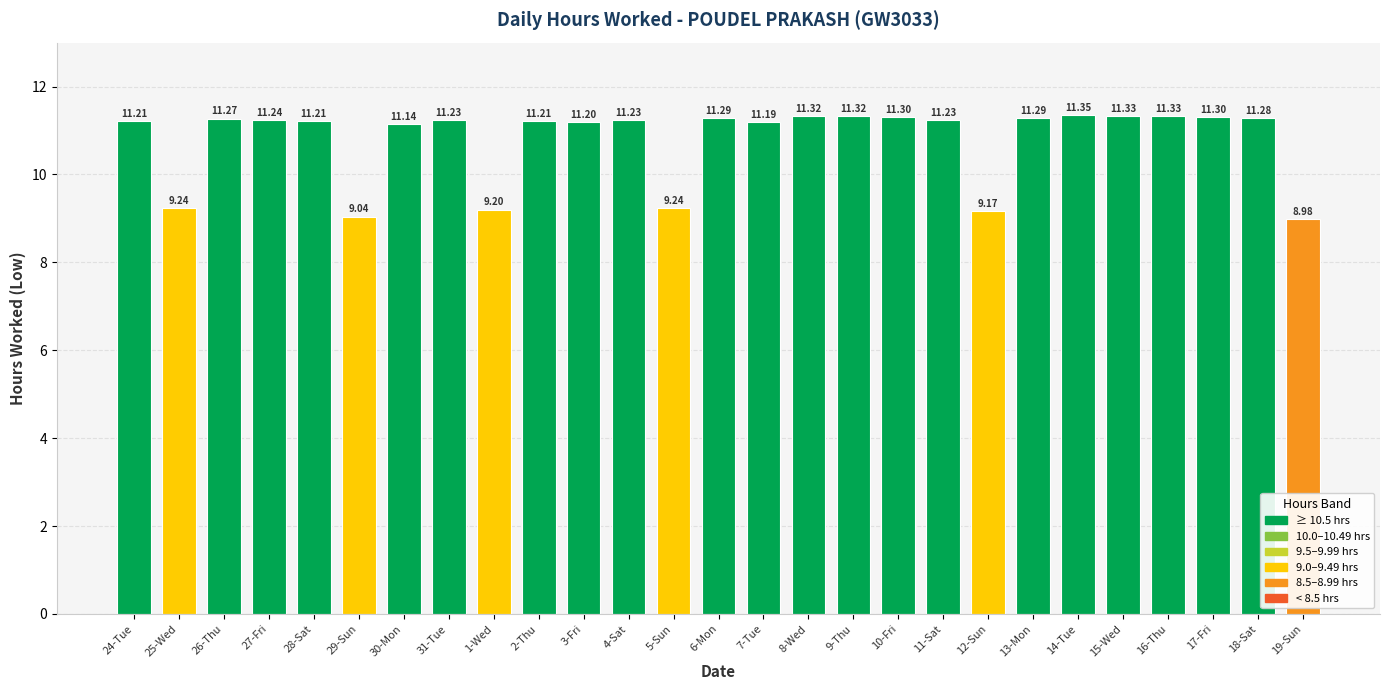

What is the difference between the maximum and minimum values?

2.4